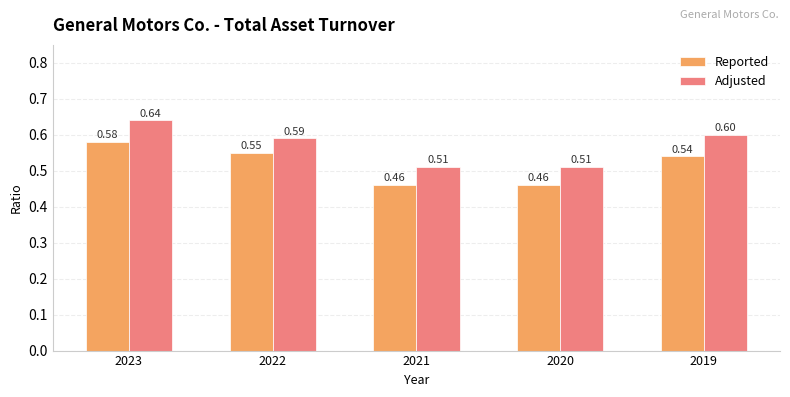

Rank the series by their maximum value, from lowest to highest.

Reported, Adjusted